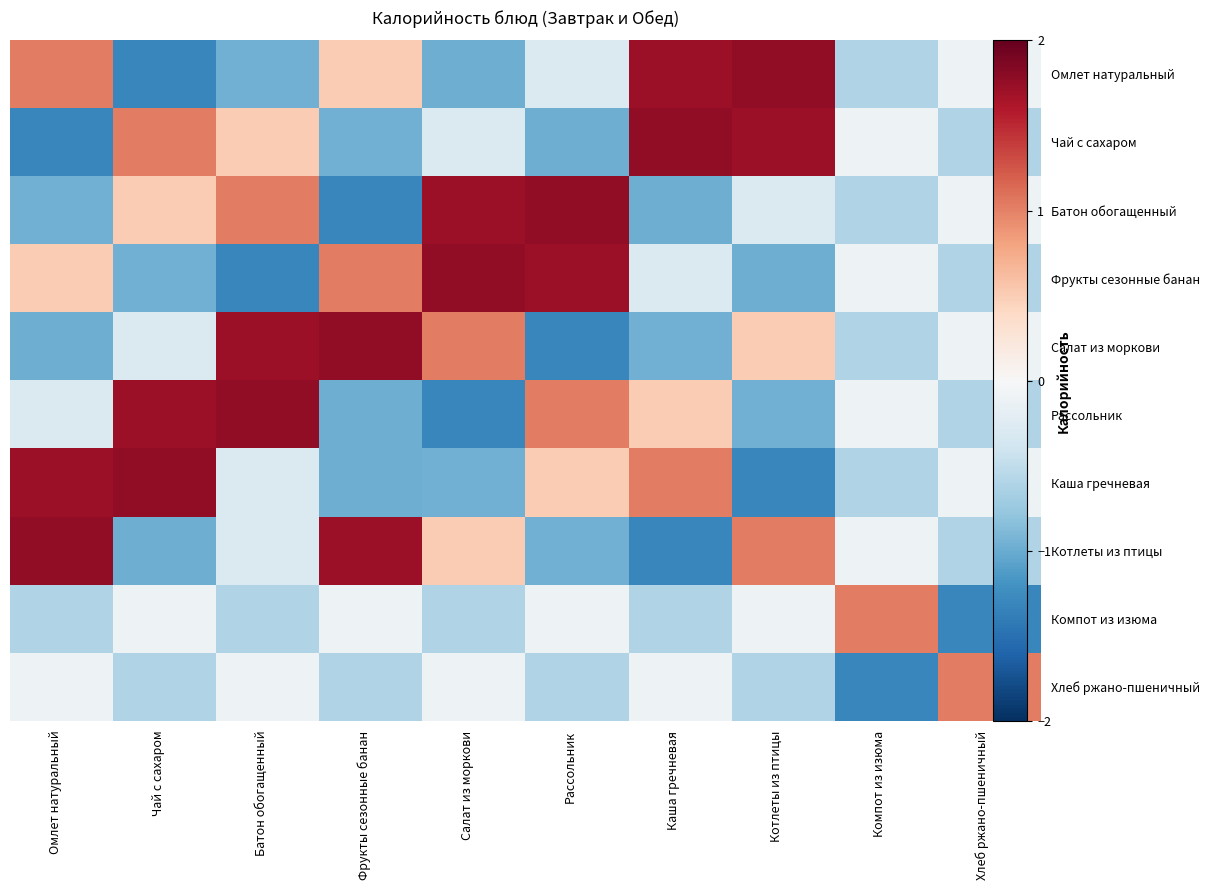

Which series has the widest spread of values?

Омлет натуральный